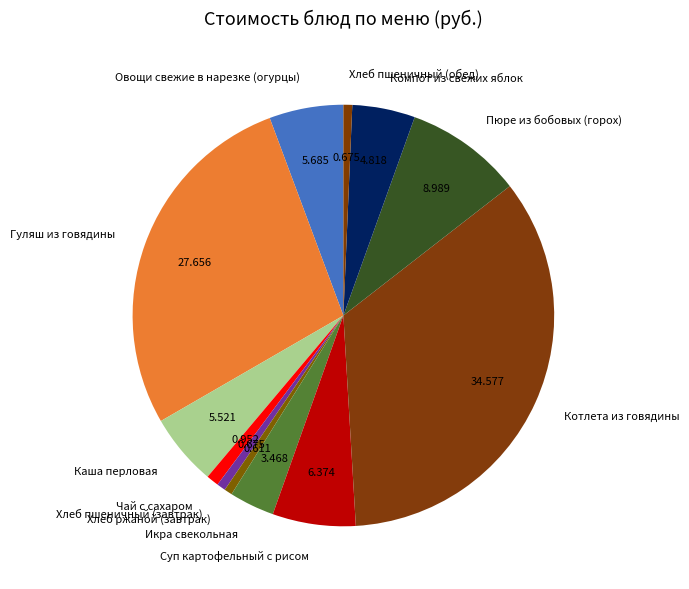

How many segments does this pie chart have?

12